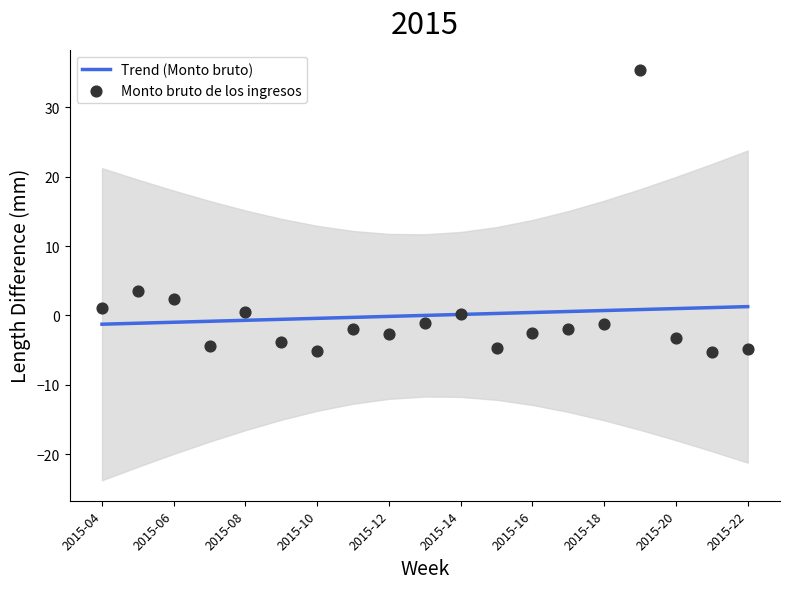

Which series has the largest total across all categories?

Trend (Monto bruto)